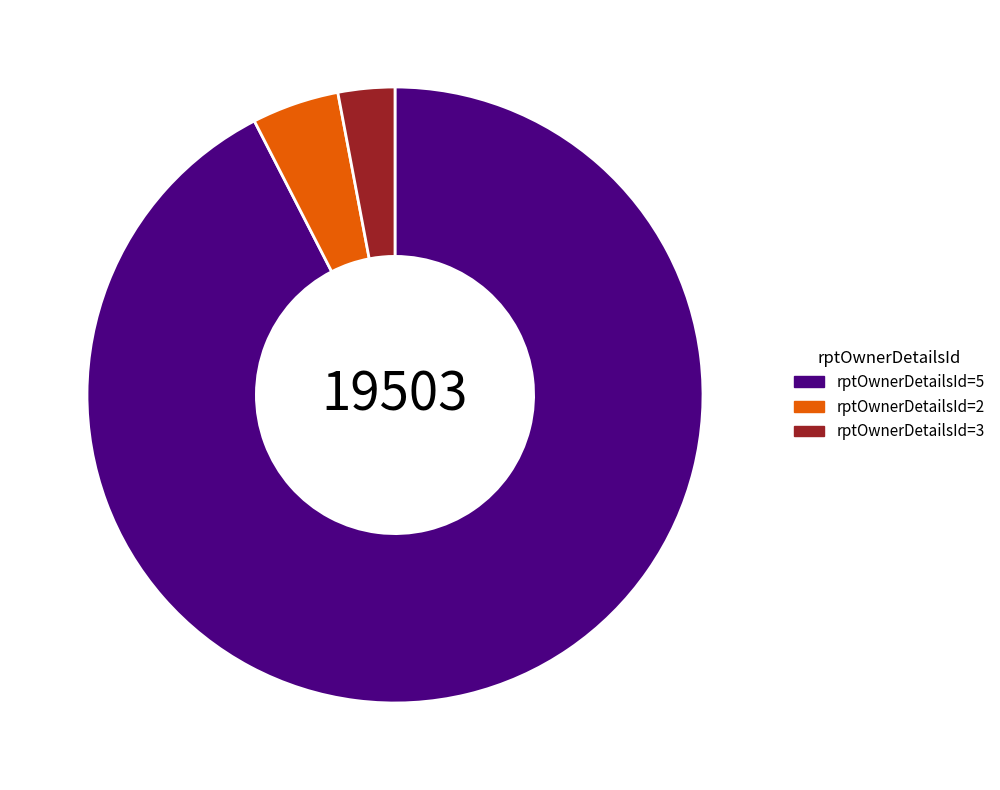

Is the sum of rptOwnerDetailsId=5 and rptOwnerDetailsId=3 greater than half?

Yes